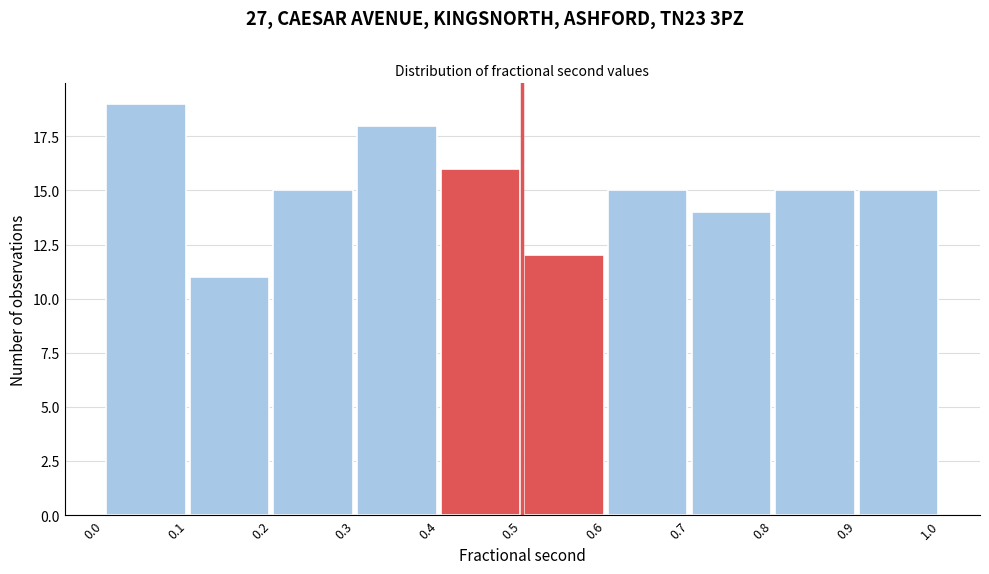

Reading left to right, list every bar in this chart as the range it spans on the x-axis followed by its height. The values are not printed on the chart, so give them approximately, as read against the axis.

0.0 to 0.1: 19
0.1 to 0.2: 11
0.2 to 0.3: 15
0.3 to 0.4: 18
0.4 to 0.5: 16
0.5 to 0.6: 12
0.6 to 0.7: 15
0.7 to 0.8: 14
0.8 to 0.9: 15
0.9 to 1.0: 15